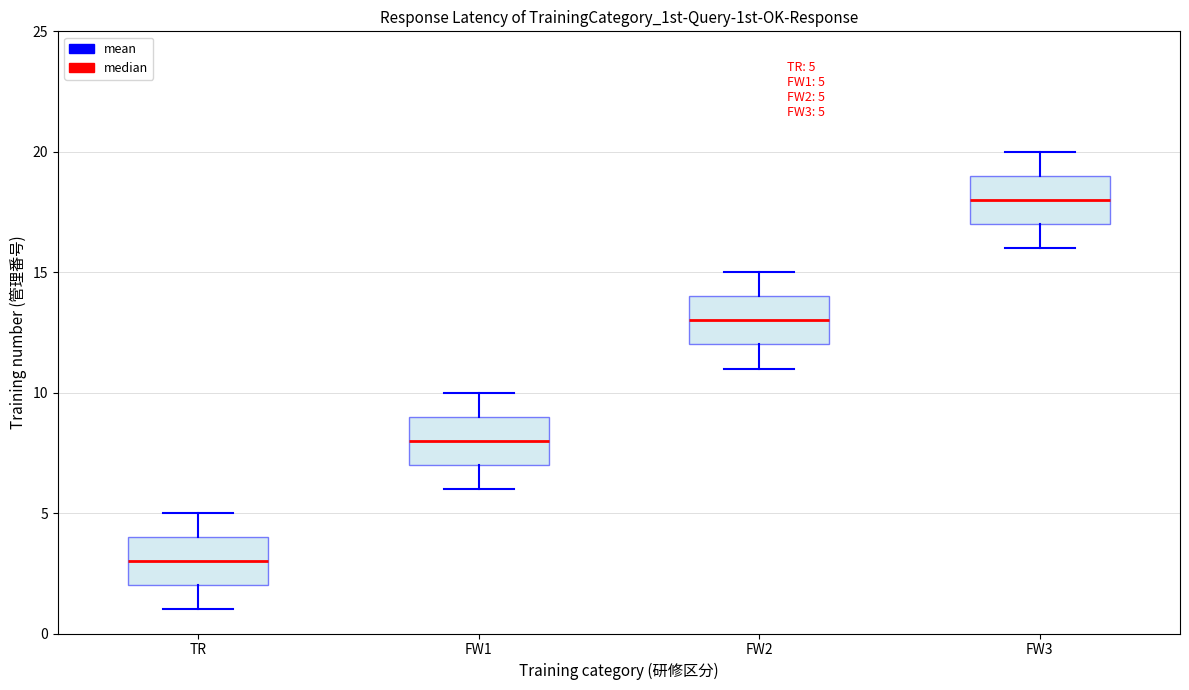

Which box's median line is the lowest?

TR